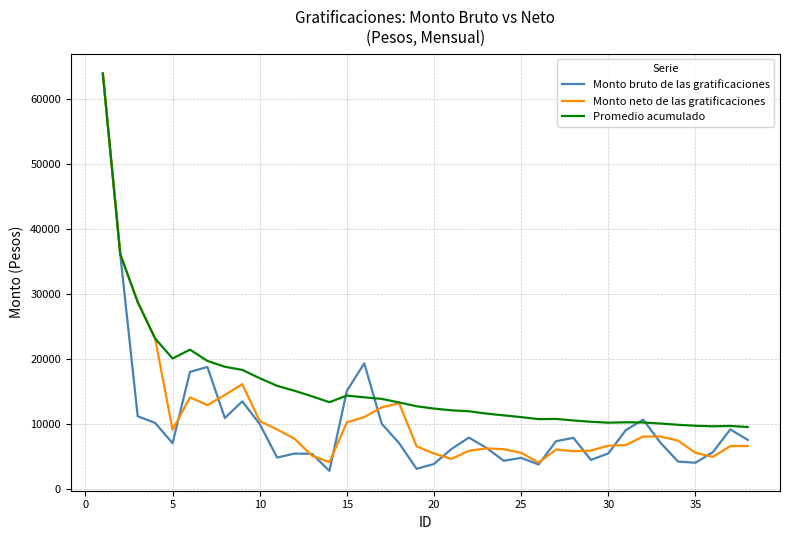

Which series has the largest total across all categories?

Promedio acumulado